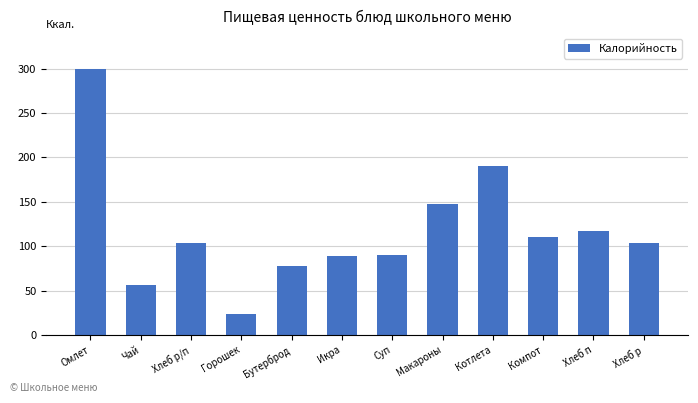

Does the chart contain stacked bars?

No